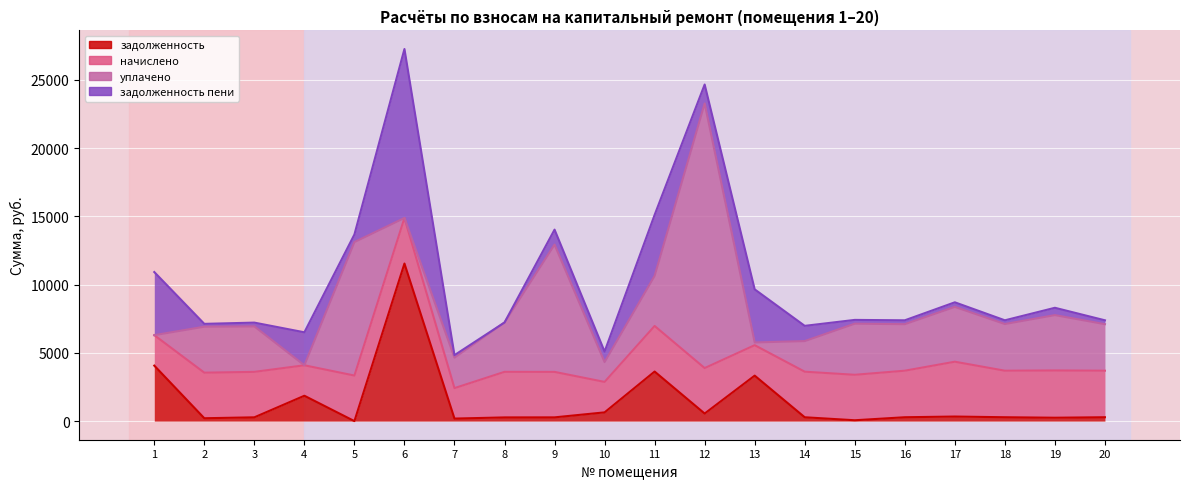

Which series changed the most between 7 and 14?

начислено